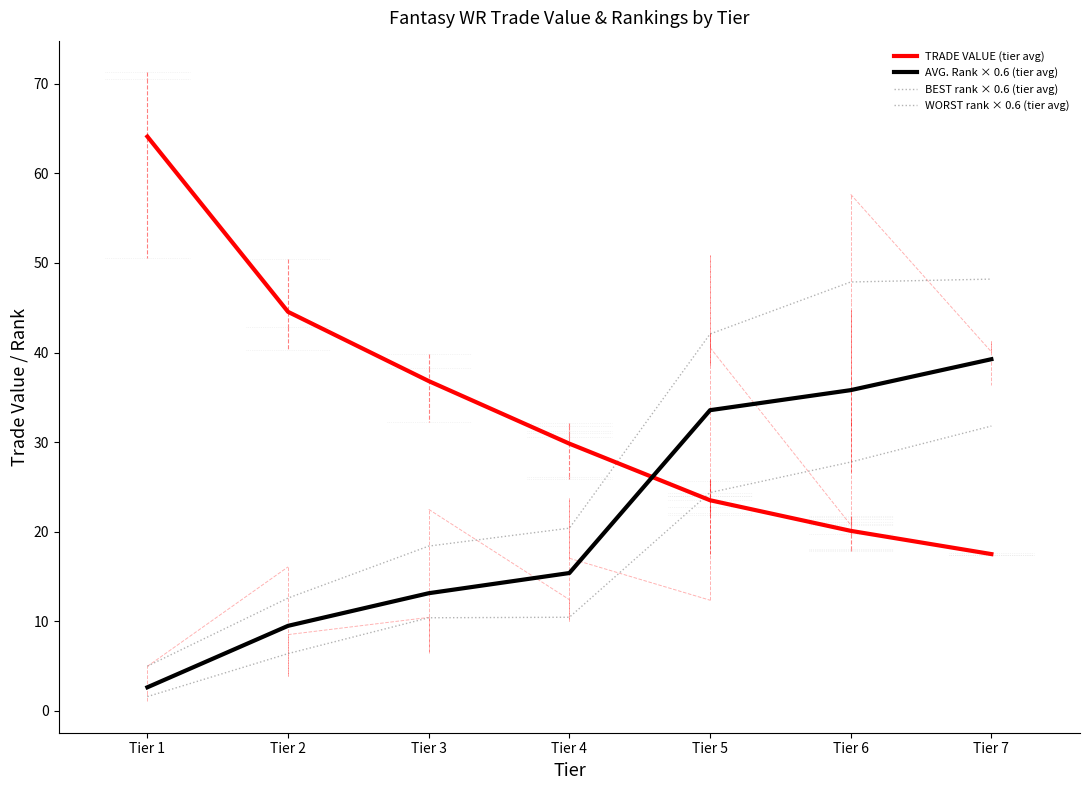

True or false: BEST rank × 0.6 (tier avg) has more than 2 interior local peaks.

False